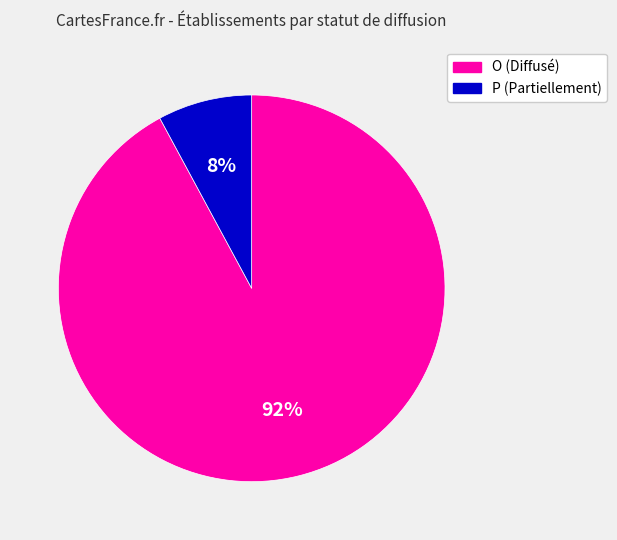

Is it true that 8% is 8% of the pie?

True